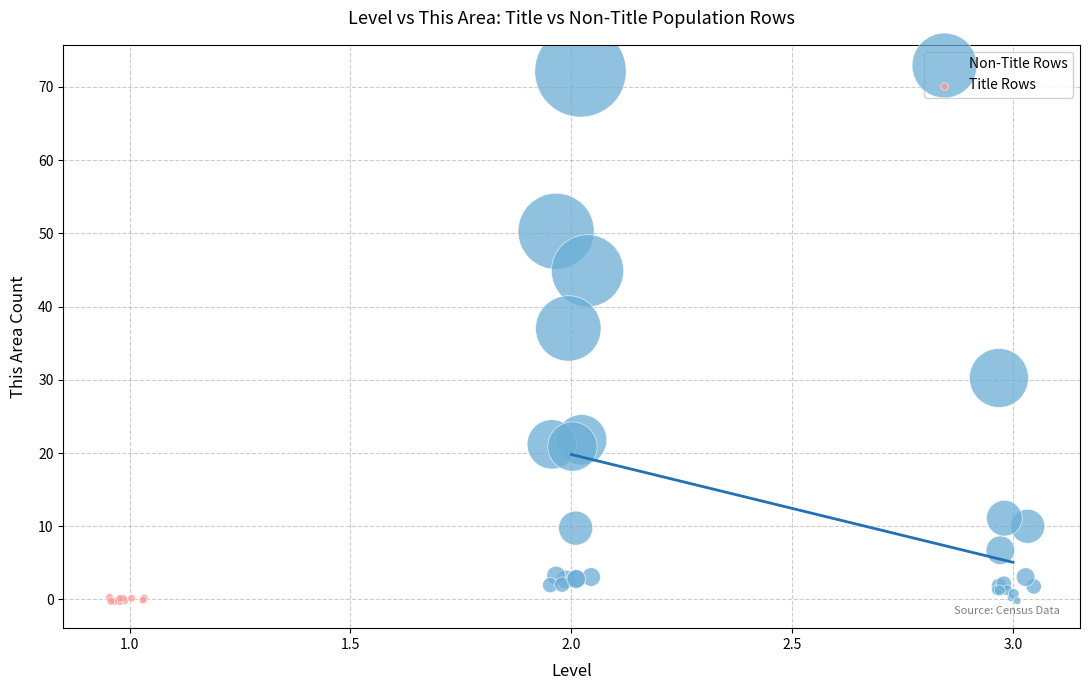

Which series has the largest Y range (max minus min)?

Non-Title Rows